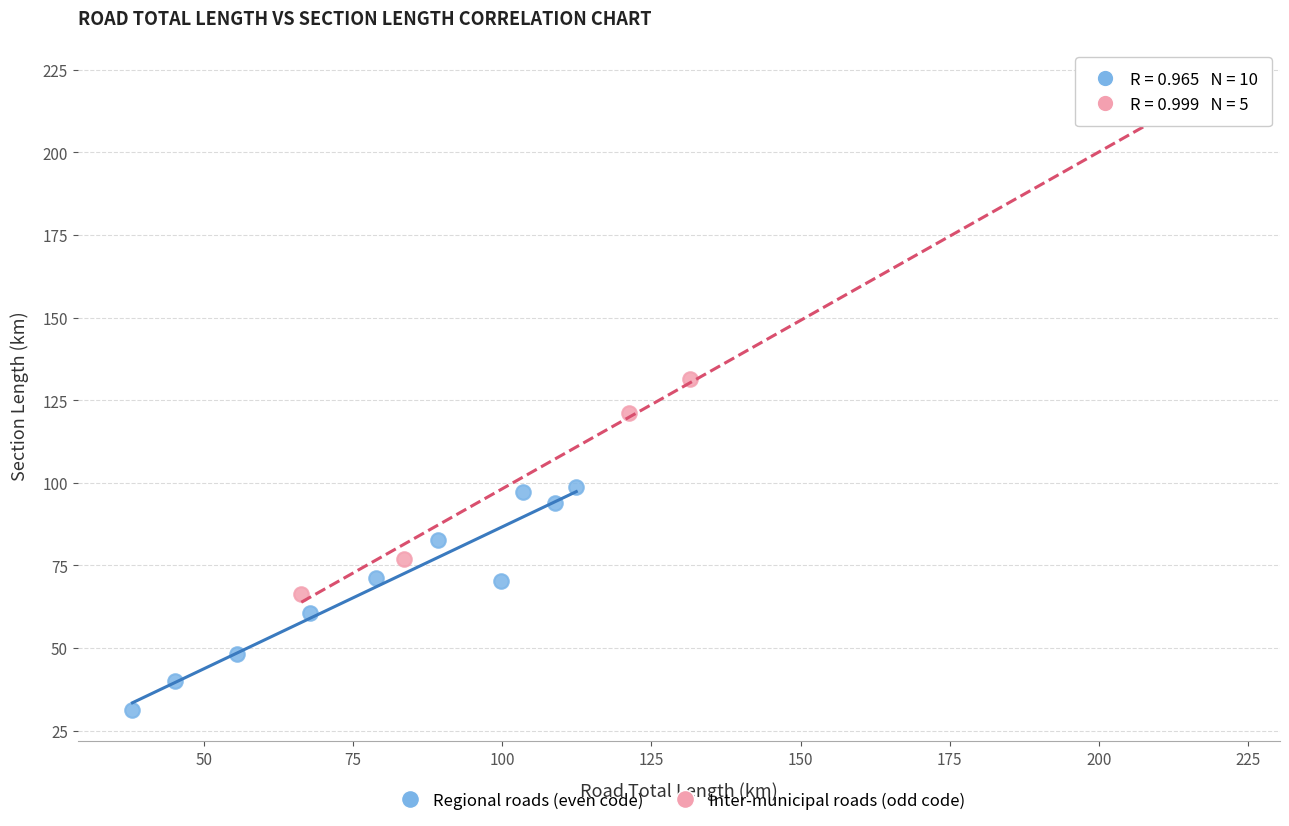

Which series contains the lowest Y value?

Regional roads (even code)